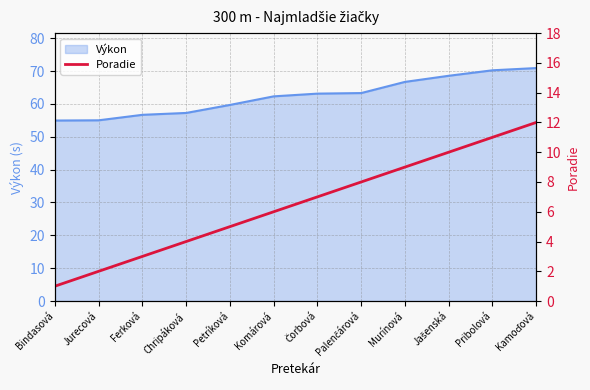

Does the chart have visible grid lines?

Yes